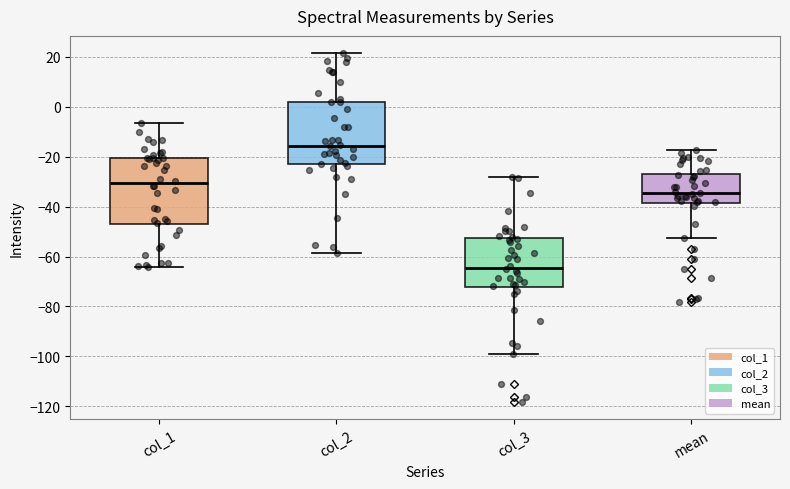

Where is the lower edge of the box for col_3 on the y-axis? The values are not printed on the chart, so give them approximately, as read against the axis.

-72